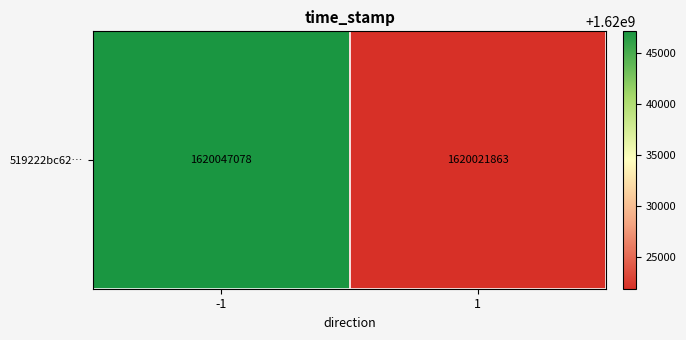

True or false: the data shows 2510120531 at -1.

False